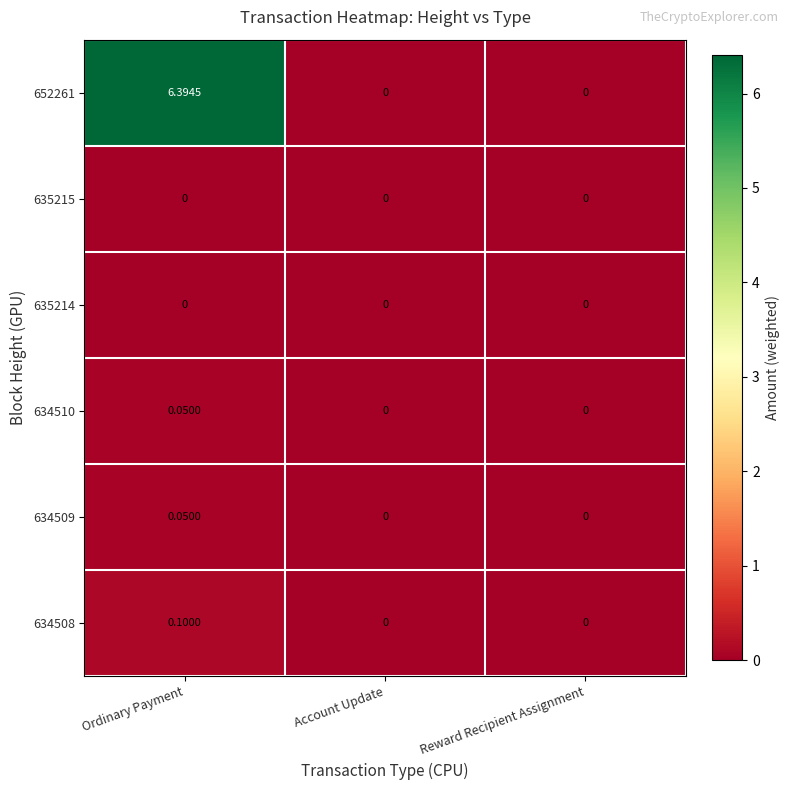

Is the value of 634510 at Account Update greater than the value of 634508 at Ordinary Payment?

No